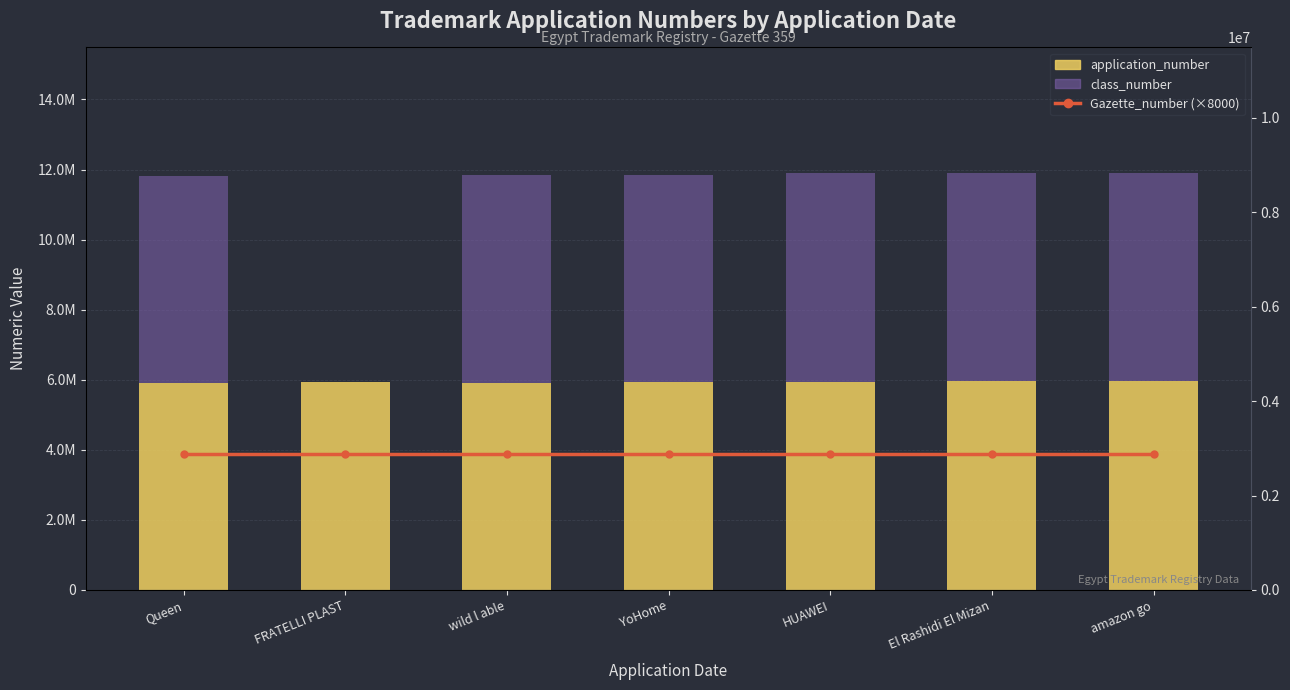

The value of Gazette_number (×8000) at wild l able is 2872000. True or false?

True